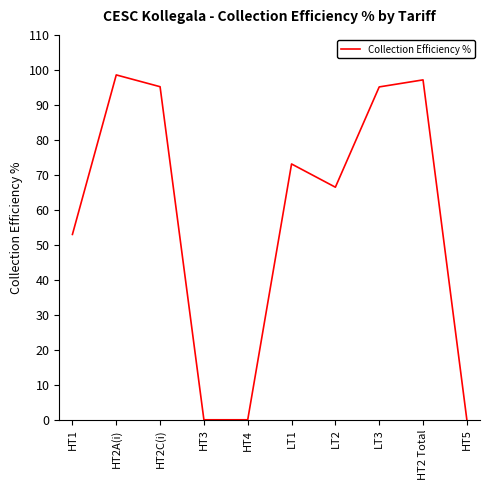

Is it true that the value at HT5 is 65.6?

False